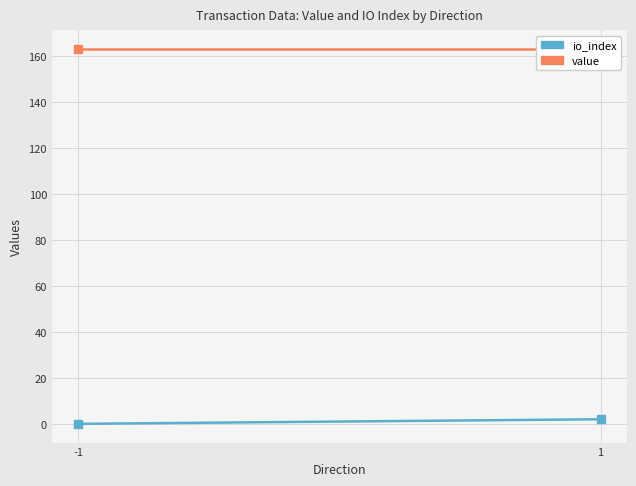

Is it true that value equals 163.2 at 1?

True